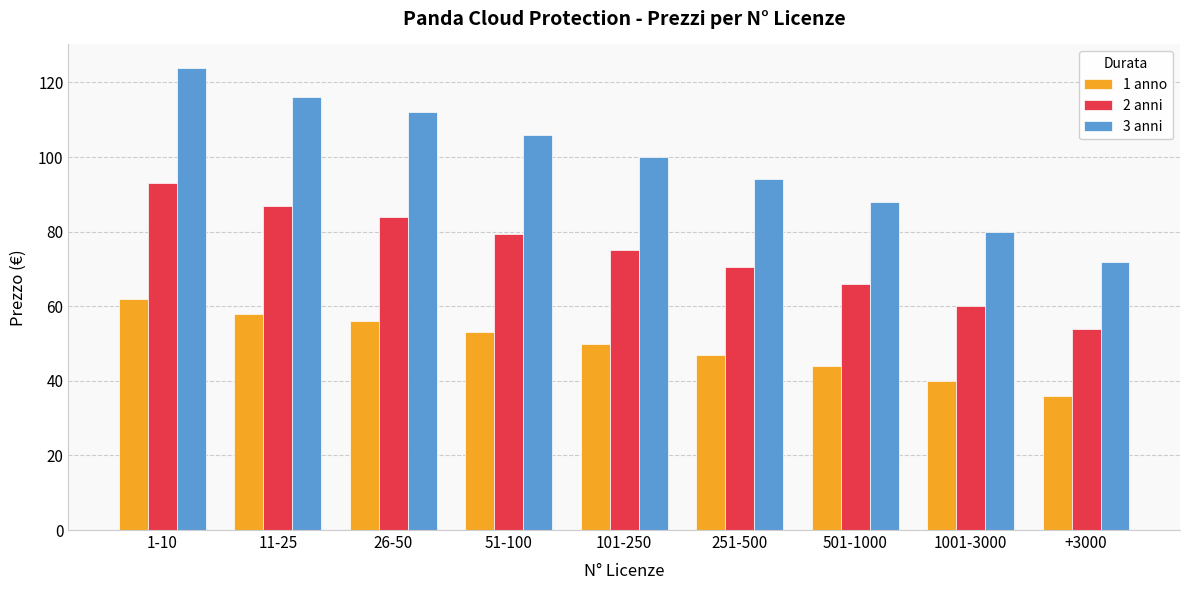

What position from the right is 26-50?

7